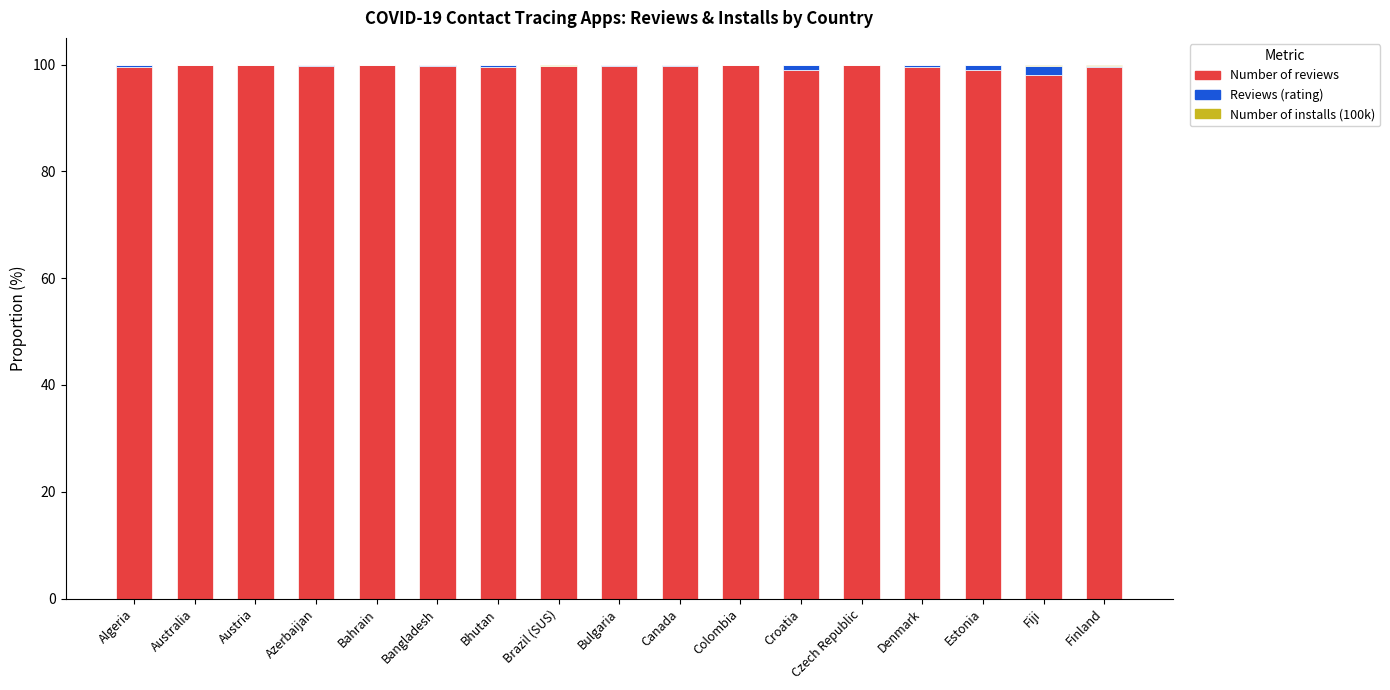

The value of Number of reviews at Bahrain is 99.9. True or false?

True